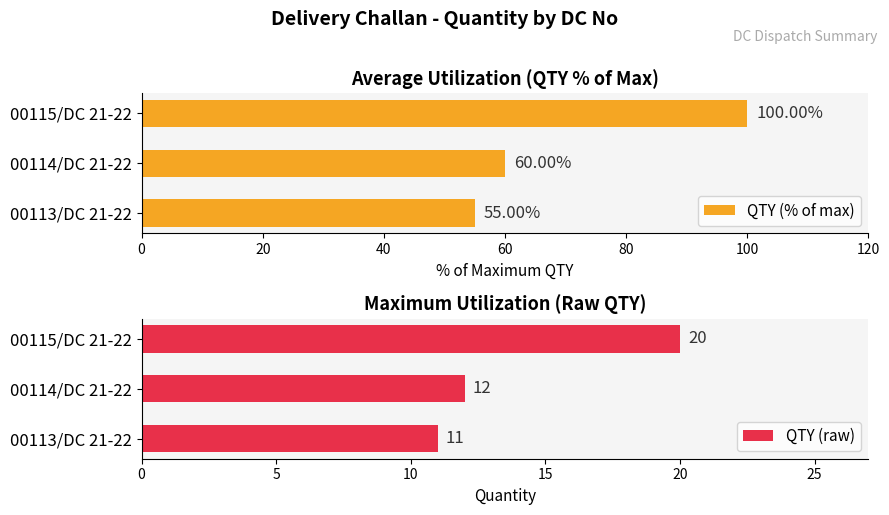

What is the difference between the QTY (% of max) values at 00114/DC 21-22 and 00113/DC 21-22?

5.0